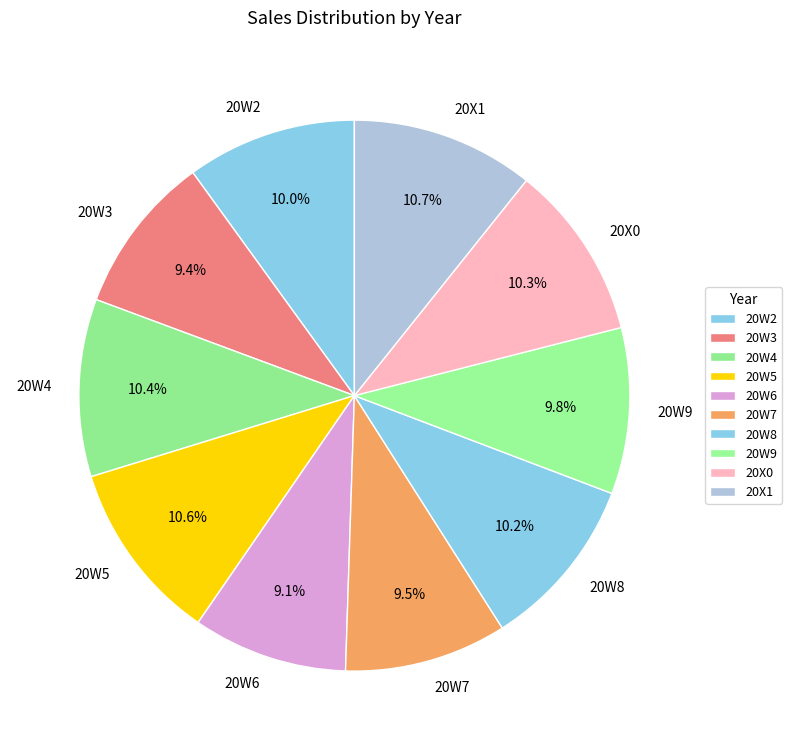

Is there any slice that represents more than half of the pie?

No